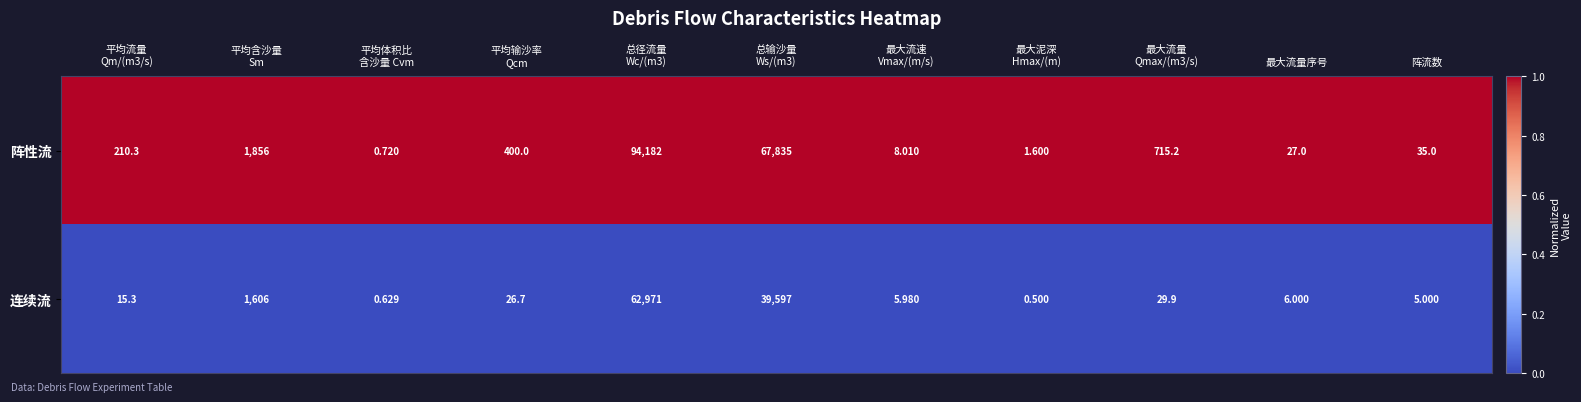

List the series in order of their overall mean, lowest first.

连续流, 阵性流